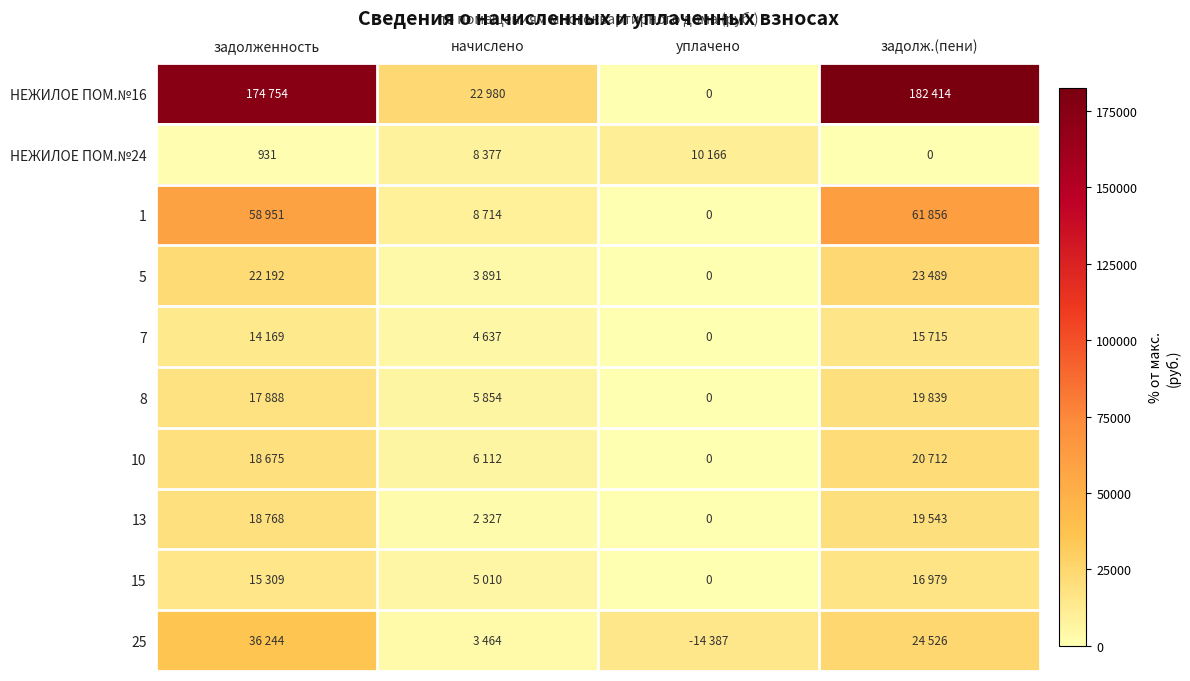

Rank the series at задолженность from highest to lowest value.

НЕЖИЛОЕ ПОМ.№16, 1, 25, 5, 13, 10, 8, 15, 7, НЕЖИЛОЕ ПОМ.№24